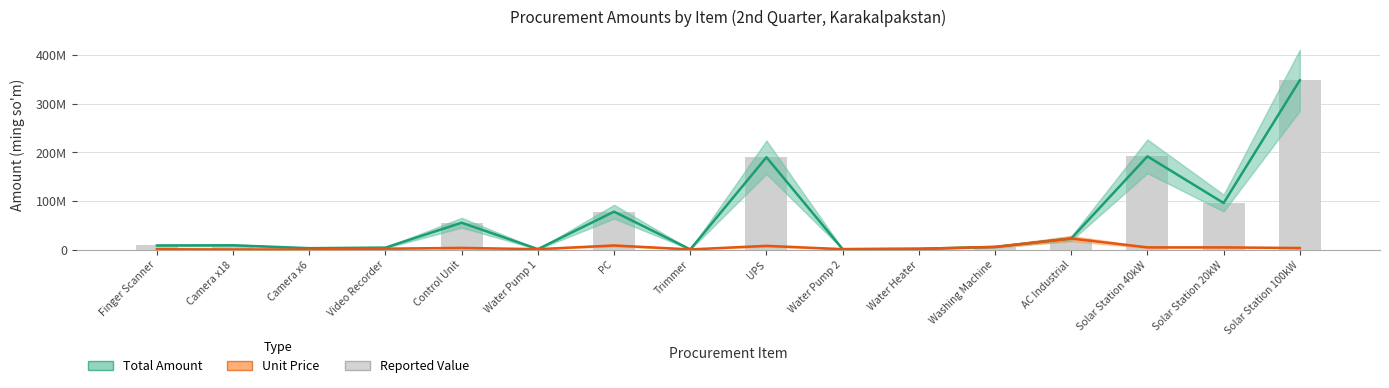

Which has a higher value, PC or Water Pump 2?

PC